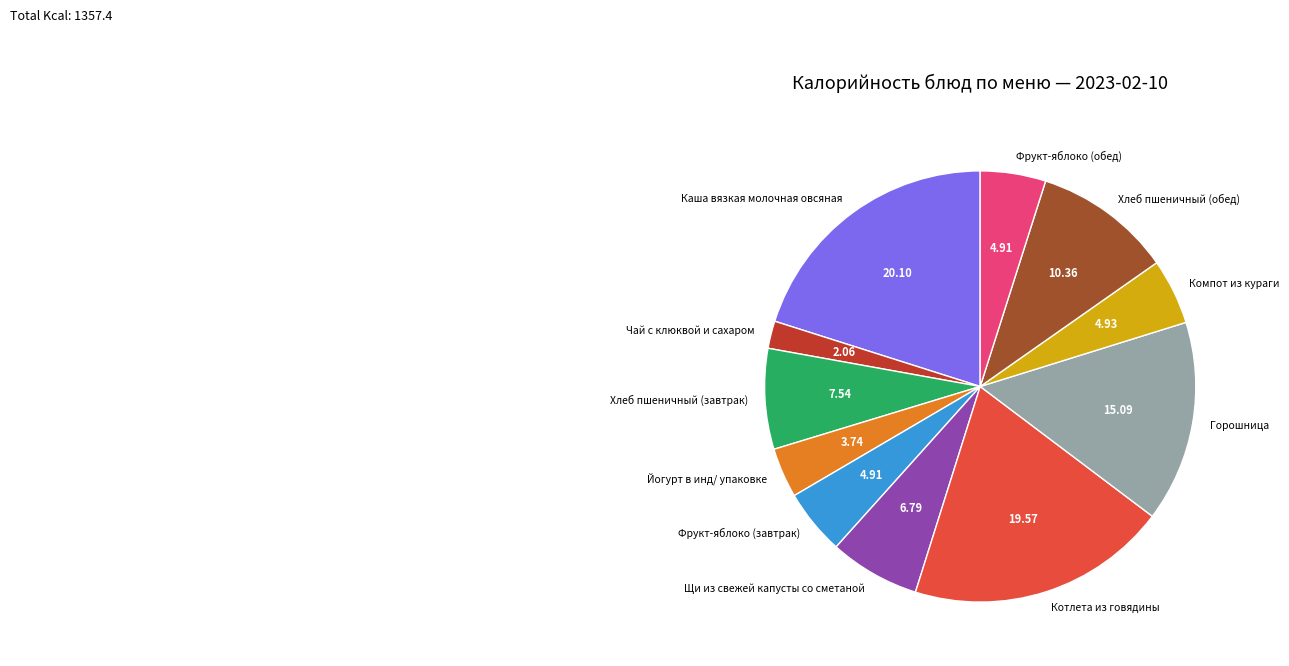

Does Компот из кураги represent more than half of the total?

No